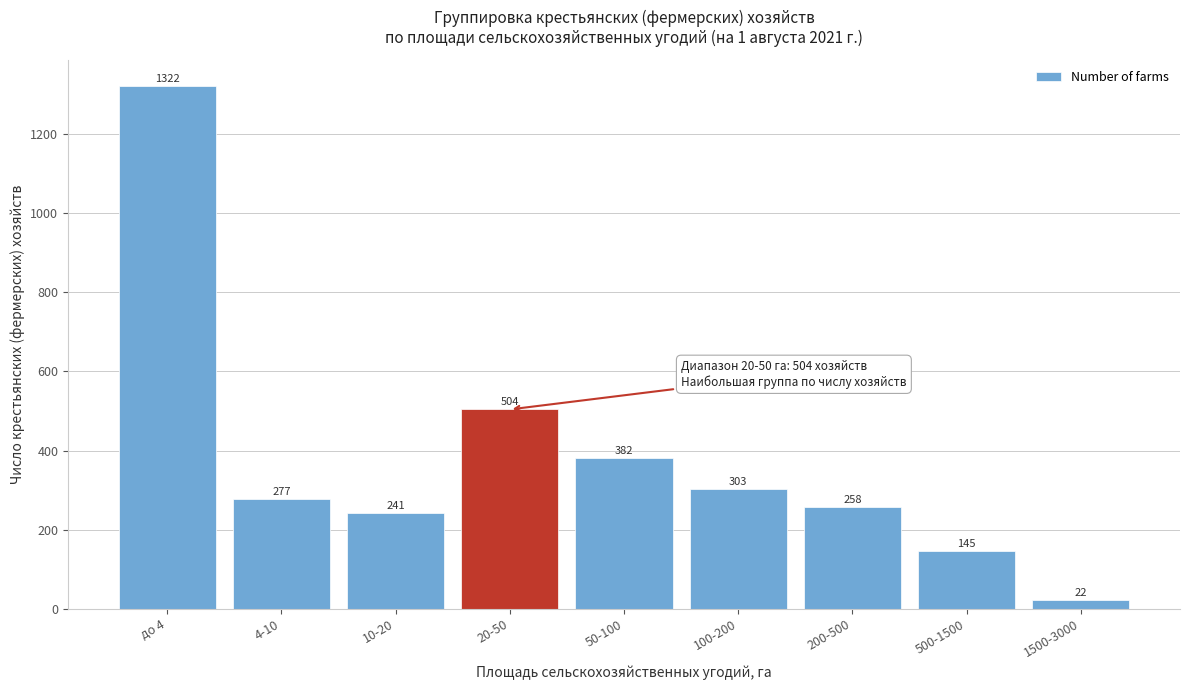

Reading left to right, list all the values displayed in this chart.

до 4=1322	4-10=277	10-20=241	20-50=504	50-100=382	100-200=303	200-500=258	500-1500=145	1500-3000=22